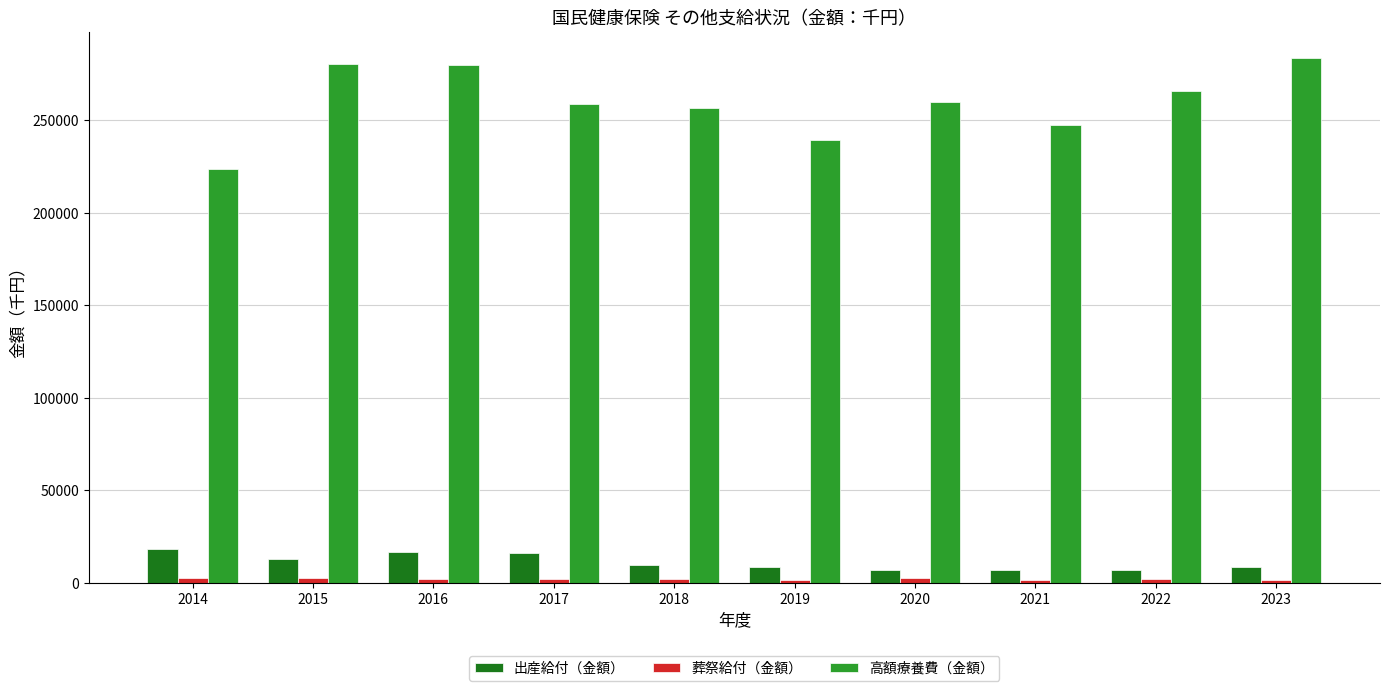

What is the difference between the maximum and minimum values in the 高額療養費（金額） series?

59683